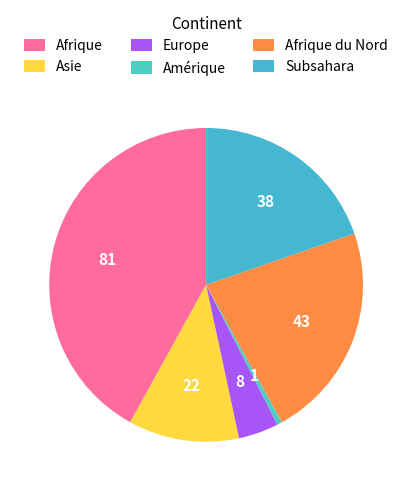

What is the ratio of the value at Subsahara to the value at Afrique?

0.5